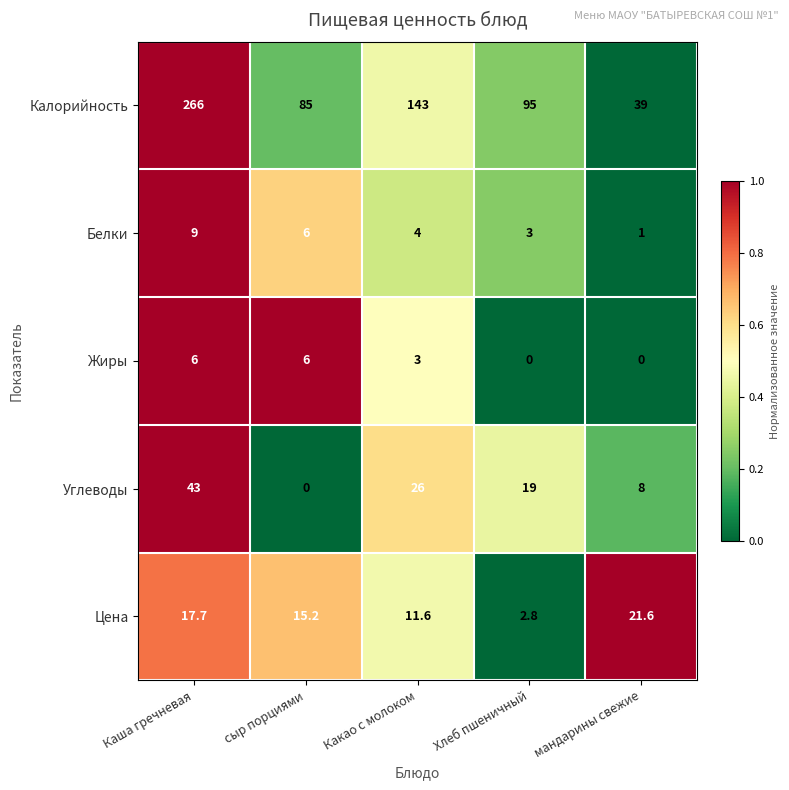

Is it true that Калорийность equals 143.0 at Какао с молоком?

True